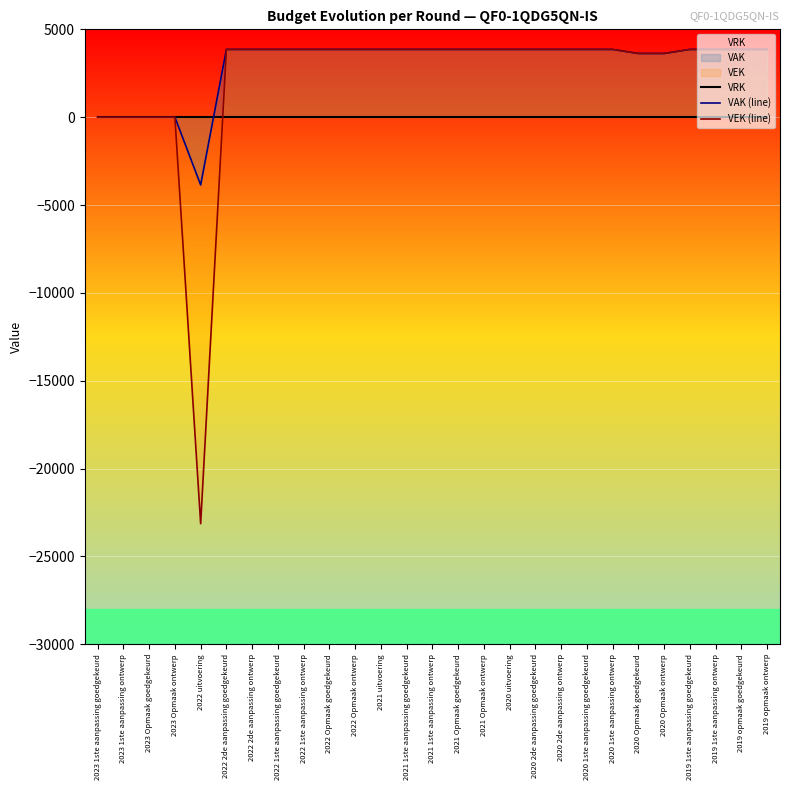

What is the difference between the highest and lowest values at 2021 1ste aanpassing goedgekeurd?

3856